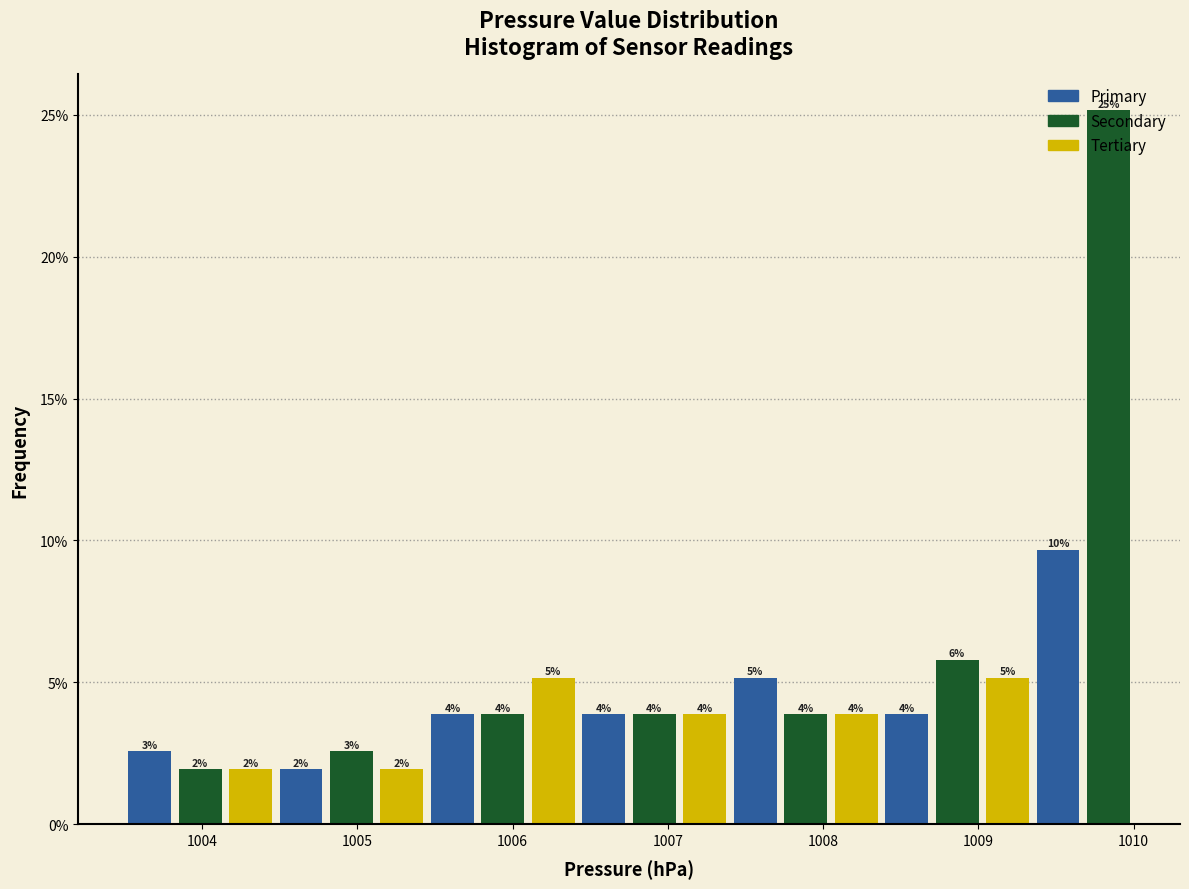

Read against the x-axis, roughly where is the centre of the tallest bar?

1009.8